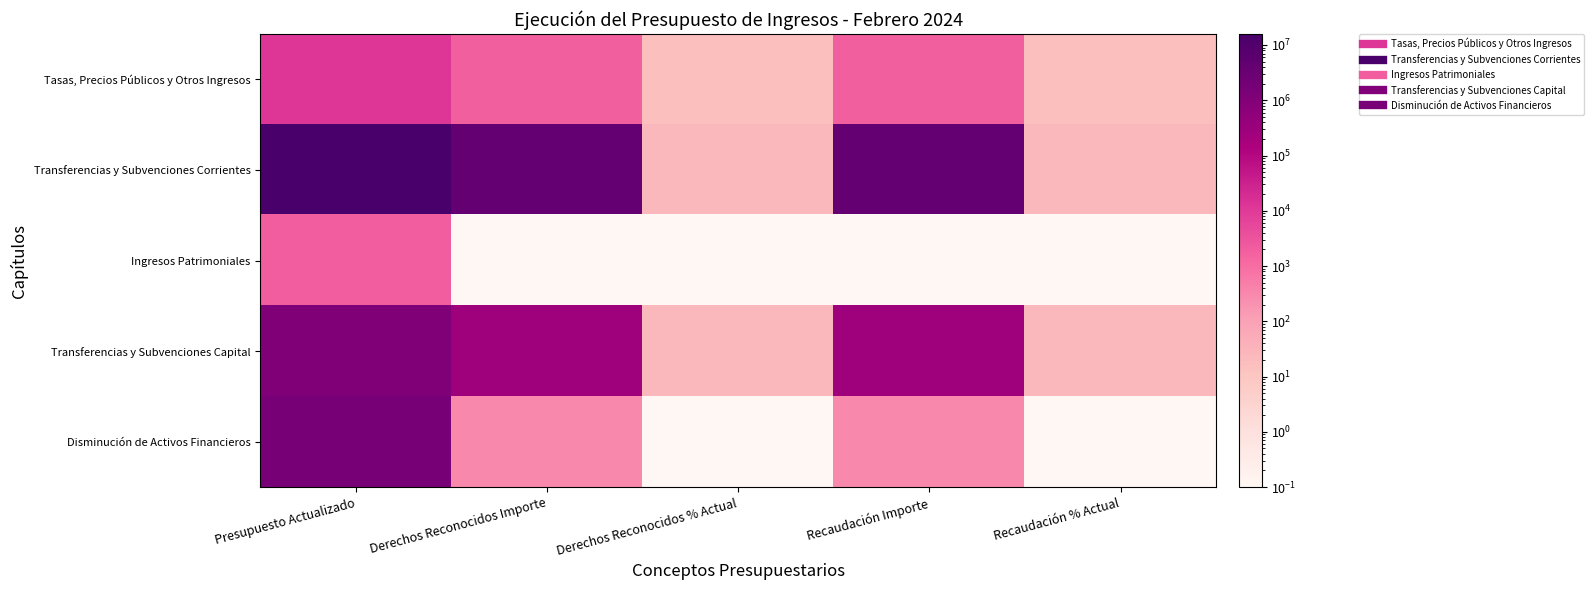

Count the number of data series in this chart.

5